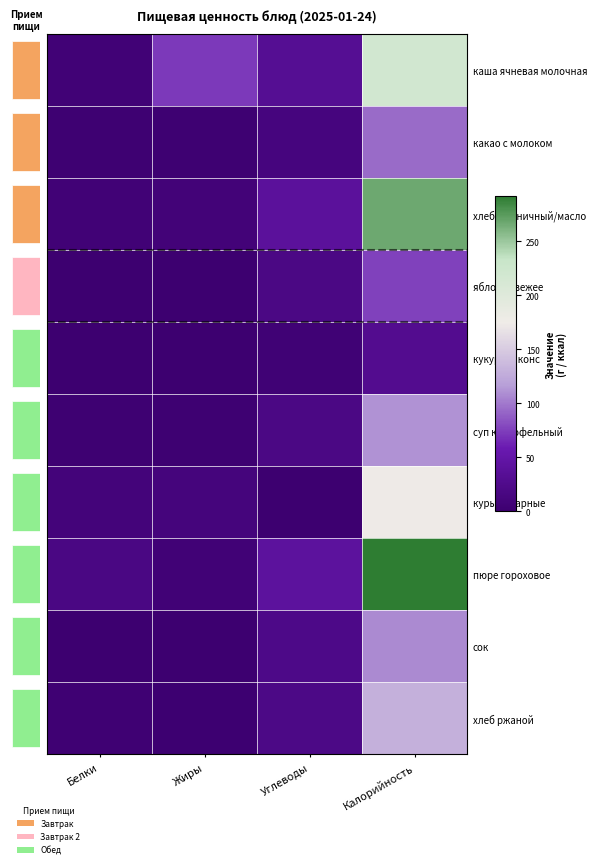

How many series are shown in this chart?

10